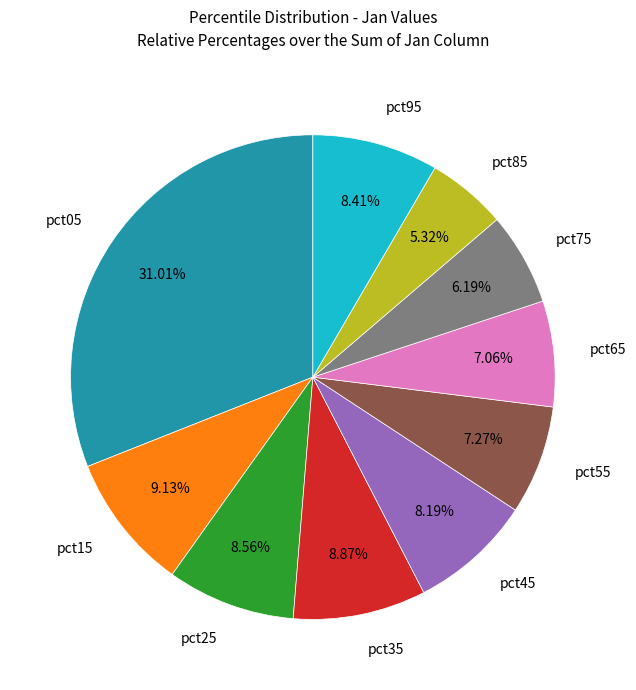

Which category has the smallest portion of the pie?

pct85